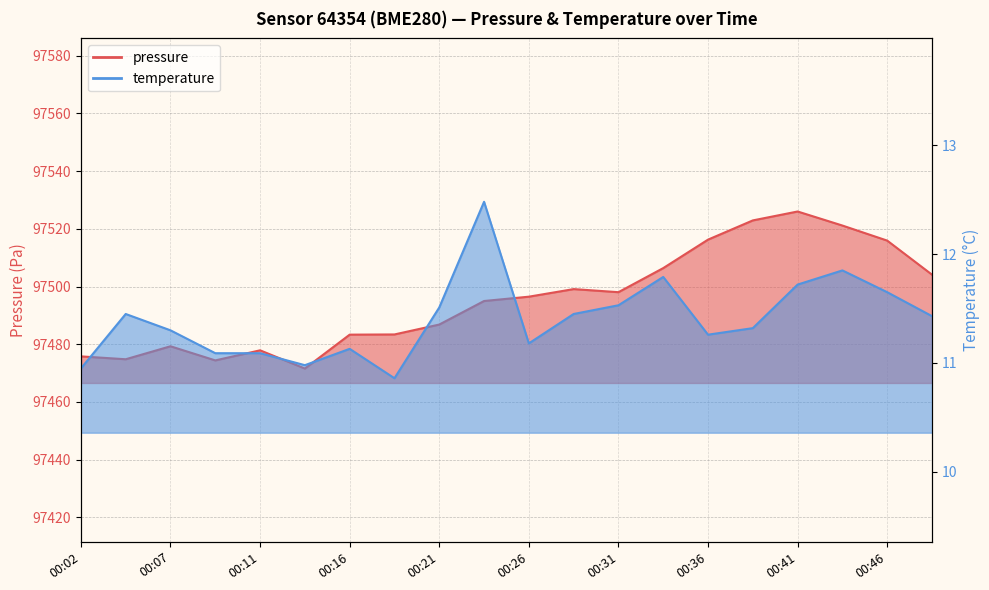

How many interior local valleys does the pressure series have?

4